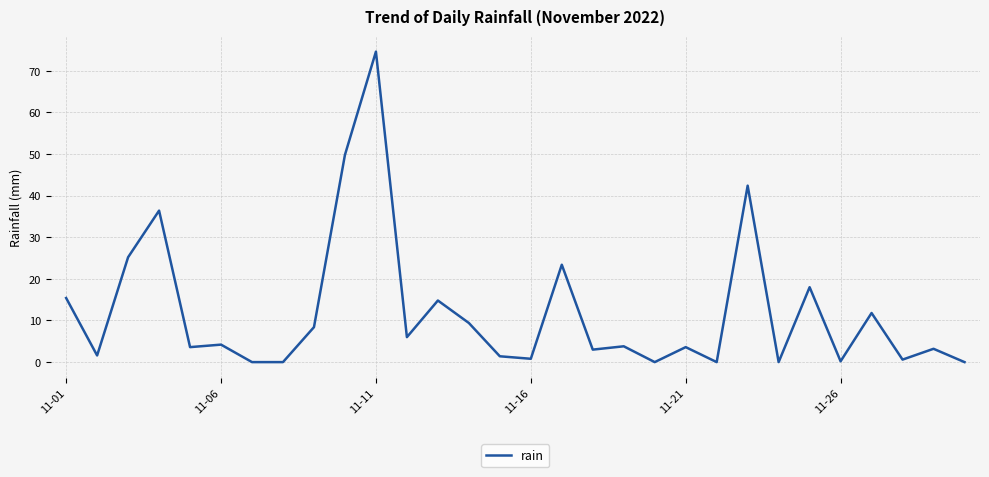

What is the maximum value shown in the chart?

74.6